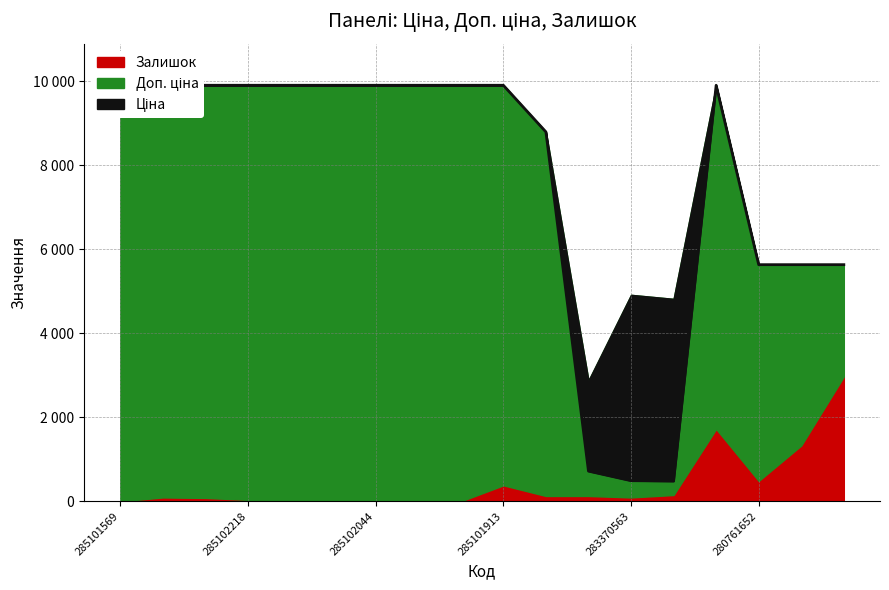

What is the value of the Доп. ціна point at the 7th from the left?

9908.5